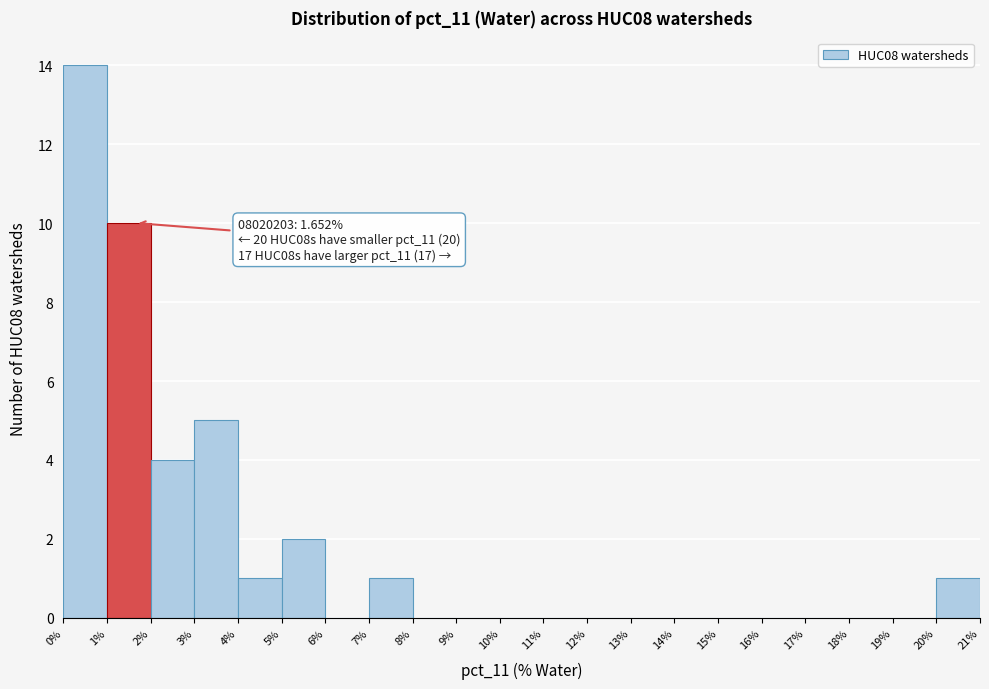

Which range on the x-axis has the tallest bar?

0% to 1%